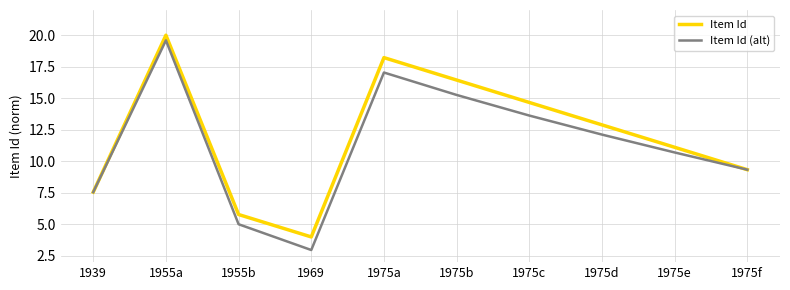

What is the difference between the maximum and minimum values in the Item Id (alt) series?

16.6